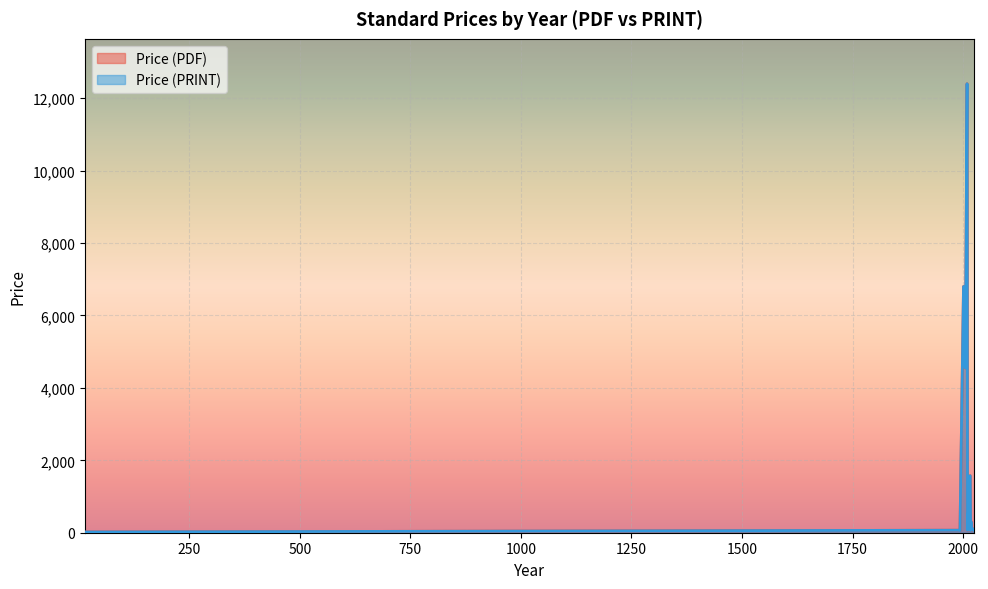

How many lines are shown in the chart?

2